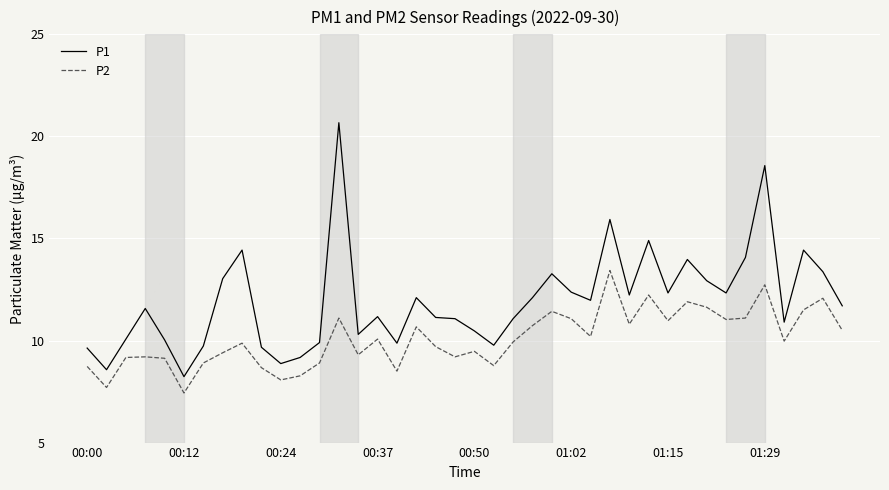

True or false: P1 and P2 cross at least once.

False